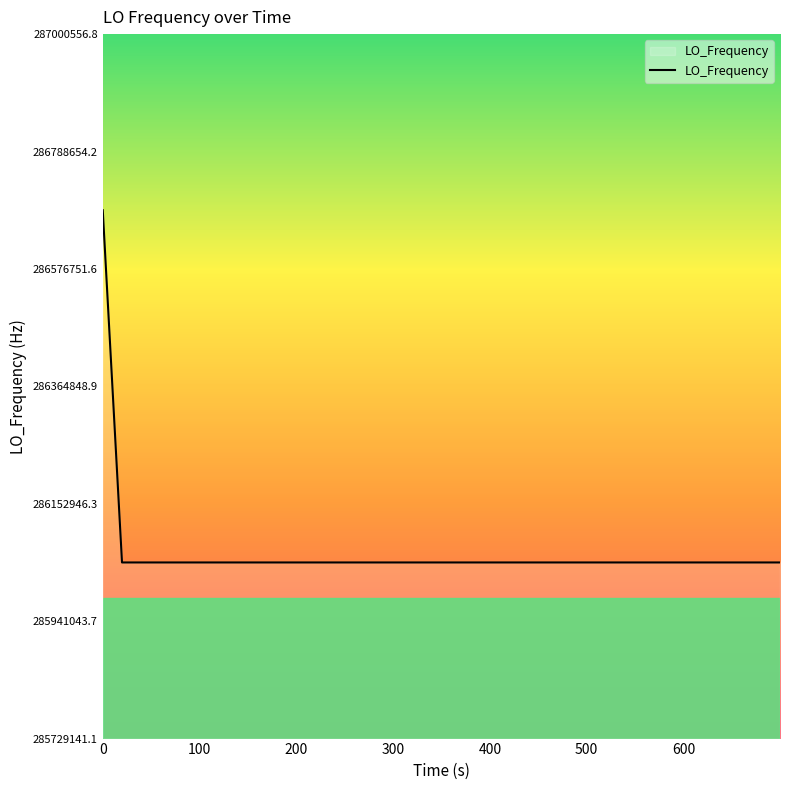

Does the chart display data point markers on the line(s)?

No